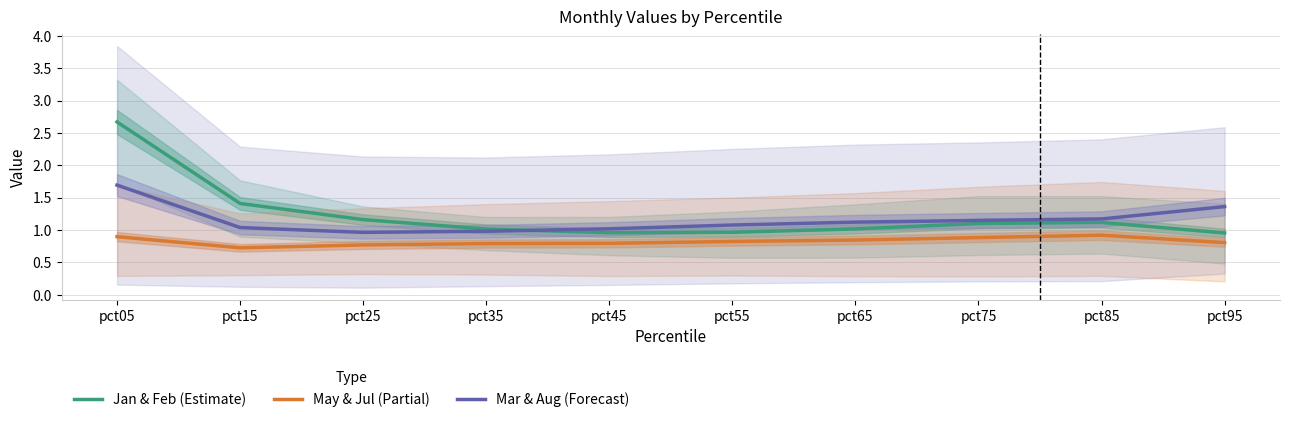

True or false: Jan & Feb (Estimate) has a value of 1.6 at pct75.

False